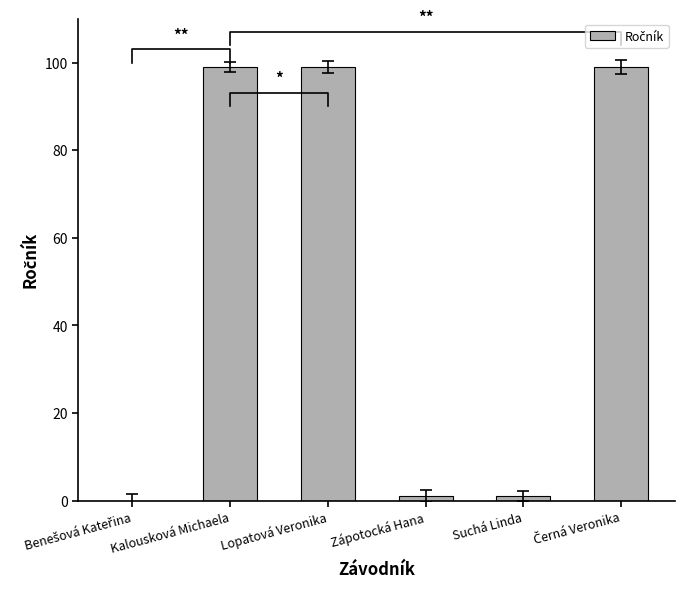

Are the bars horizontal?

No